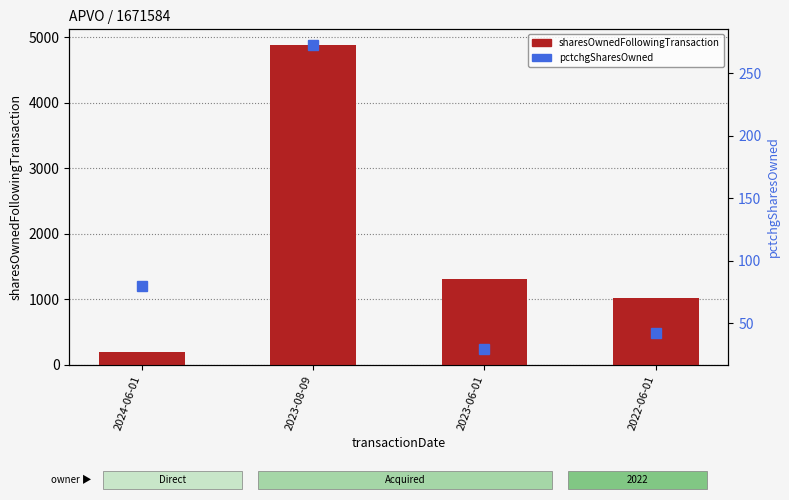

At which category does the chart reach its minimum across all series?

2023-06-01